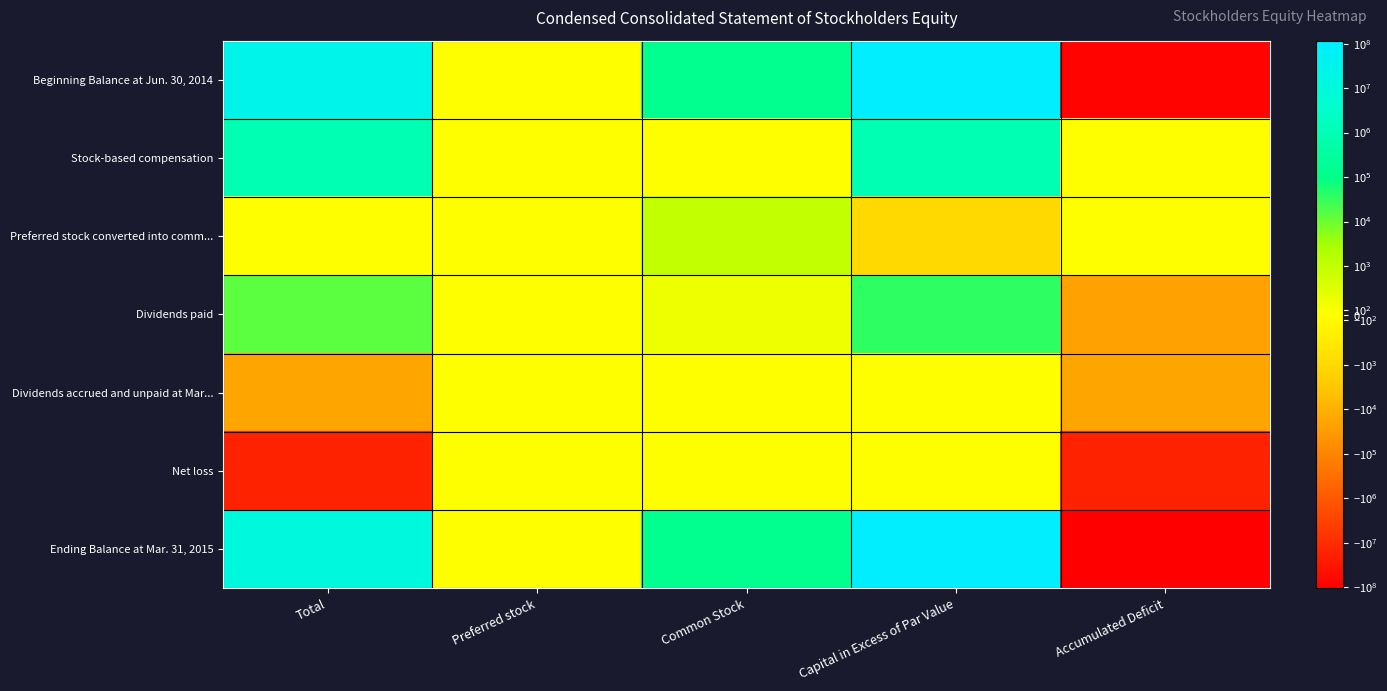

Which has a higher value, Common Stock or Preferred stock?

Common Stock